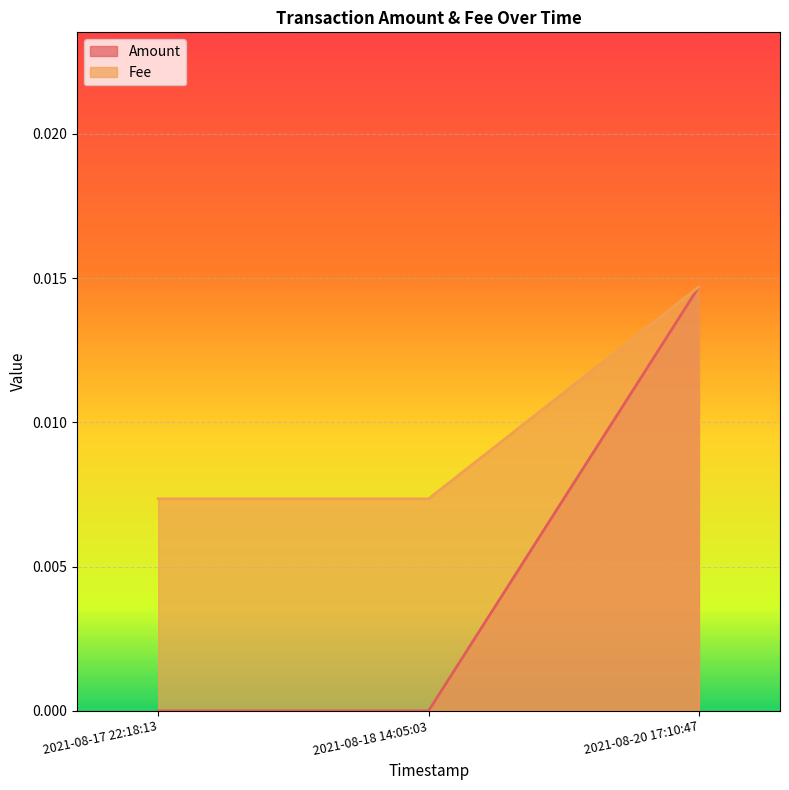

What is the label of the 3rd point from the right?

2021-08-17 22:18:13